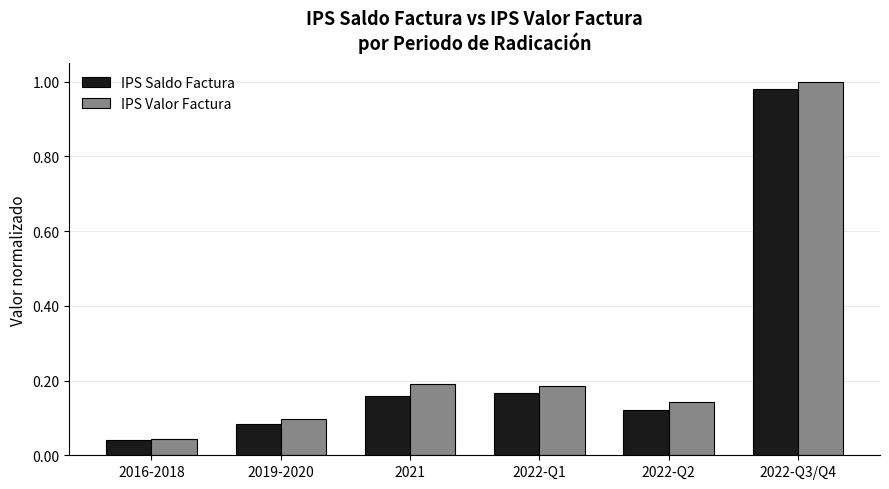

At how many categories does at least one series exceed 0?

6